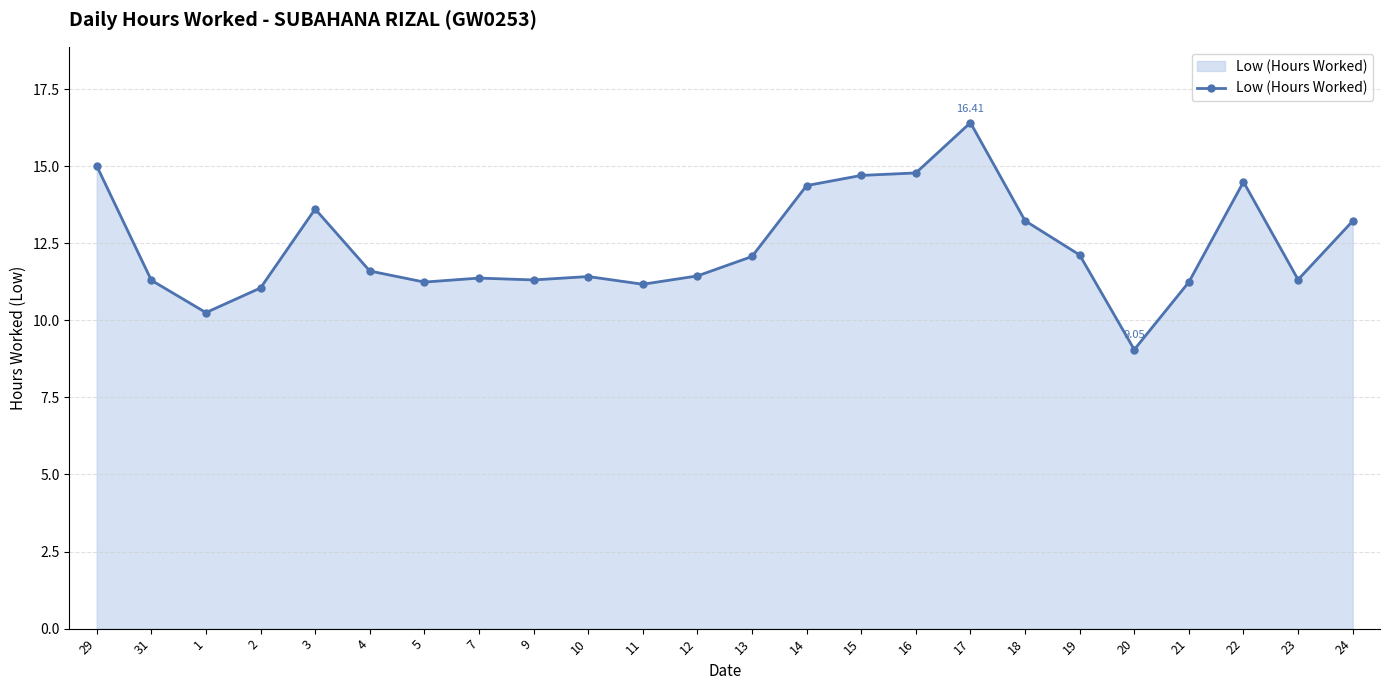

What is the sum of the values at 4 and 24?

24.8